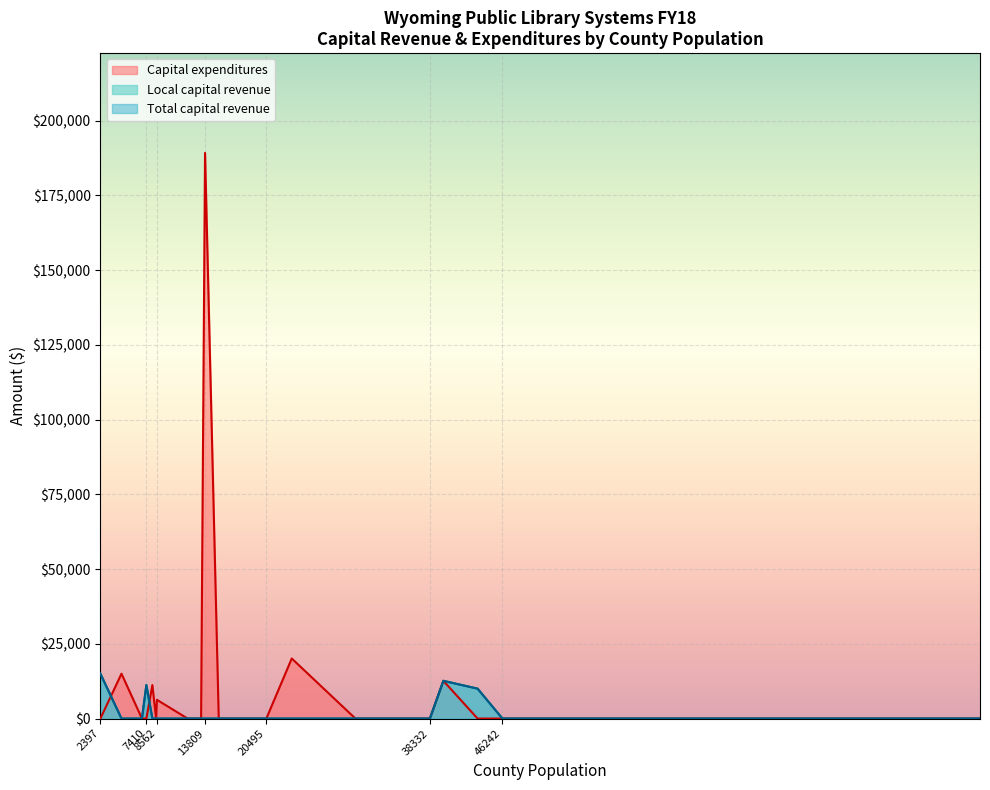

Is it true that Local capital revenue equals -5539 at Laramie County?

False